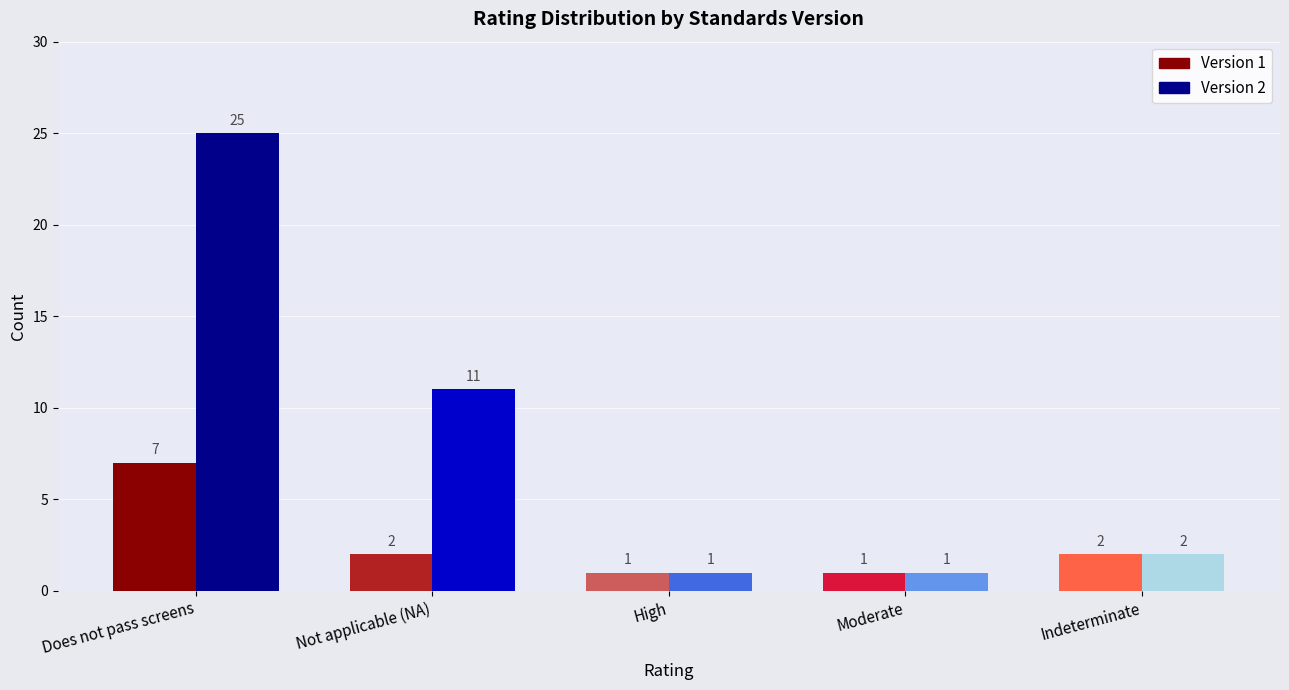

How many values in the Version 1 series exceed 2?

1